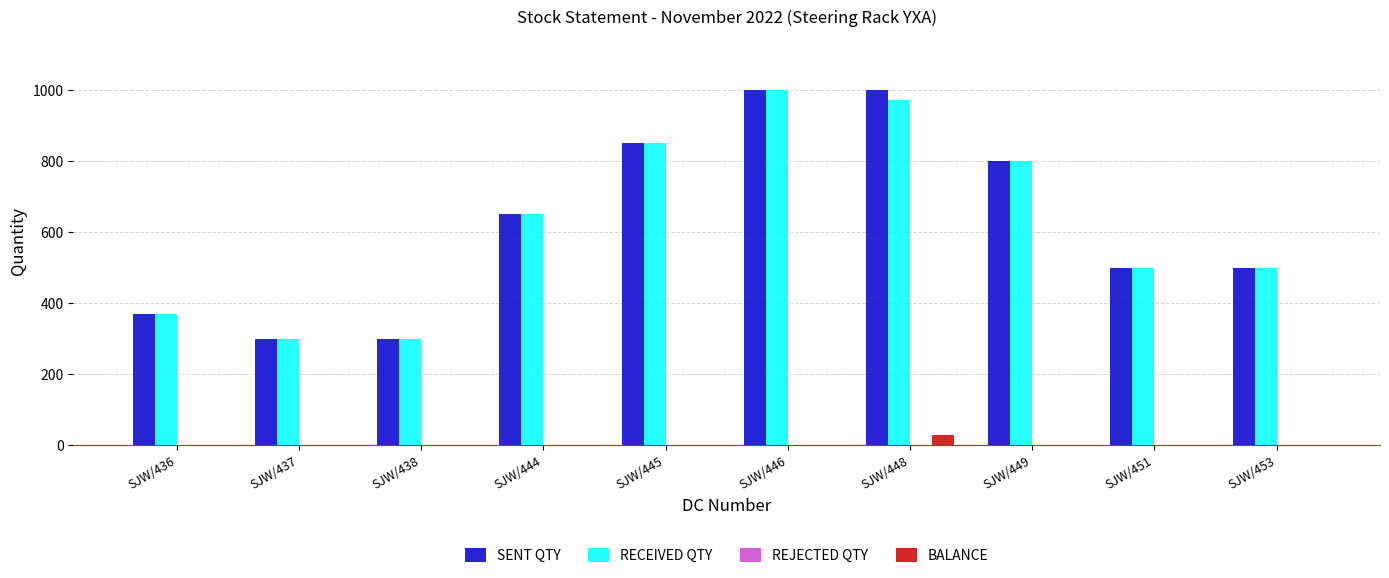

Which series changed the most between SJW/444 and SJW/453?

RECEIVED QTY